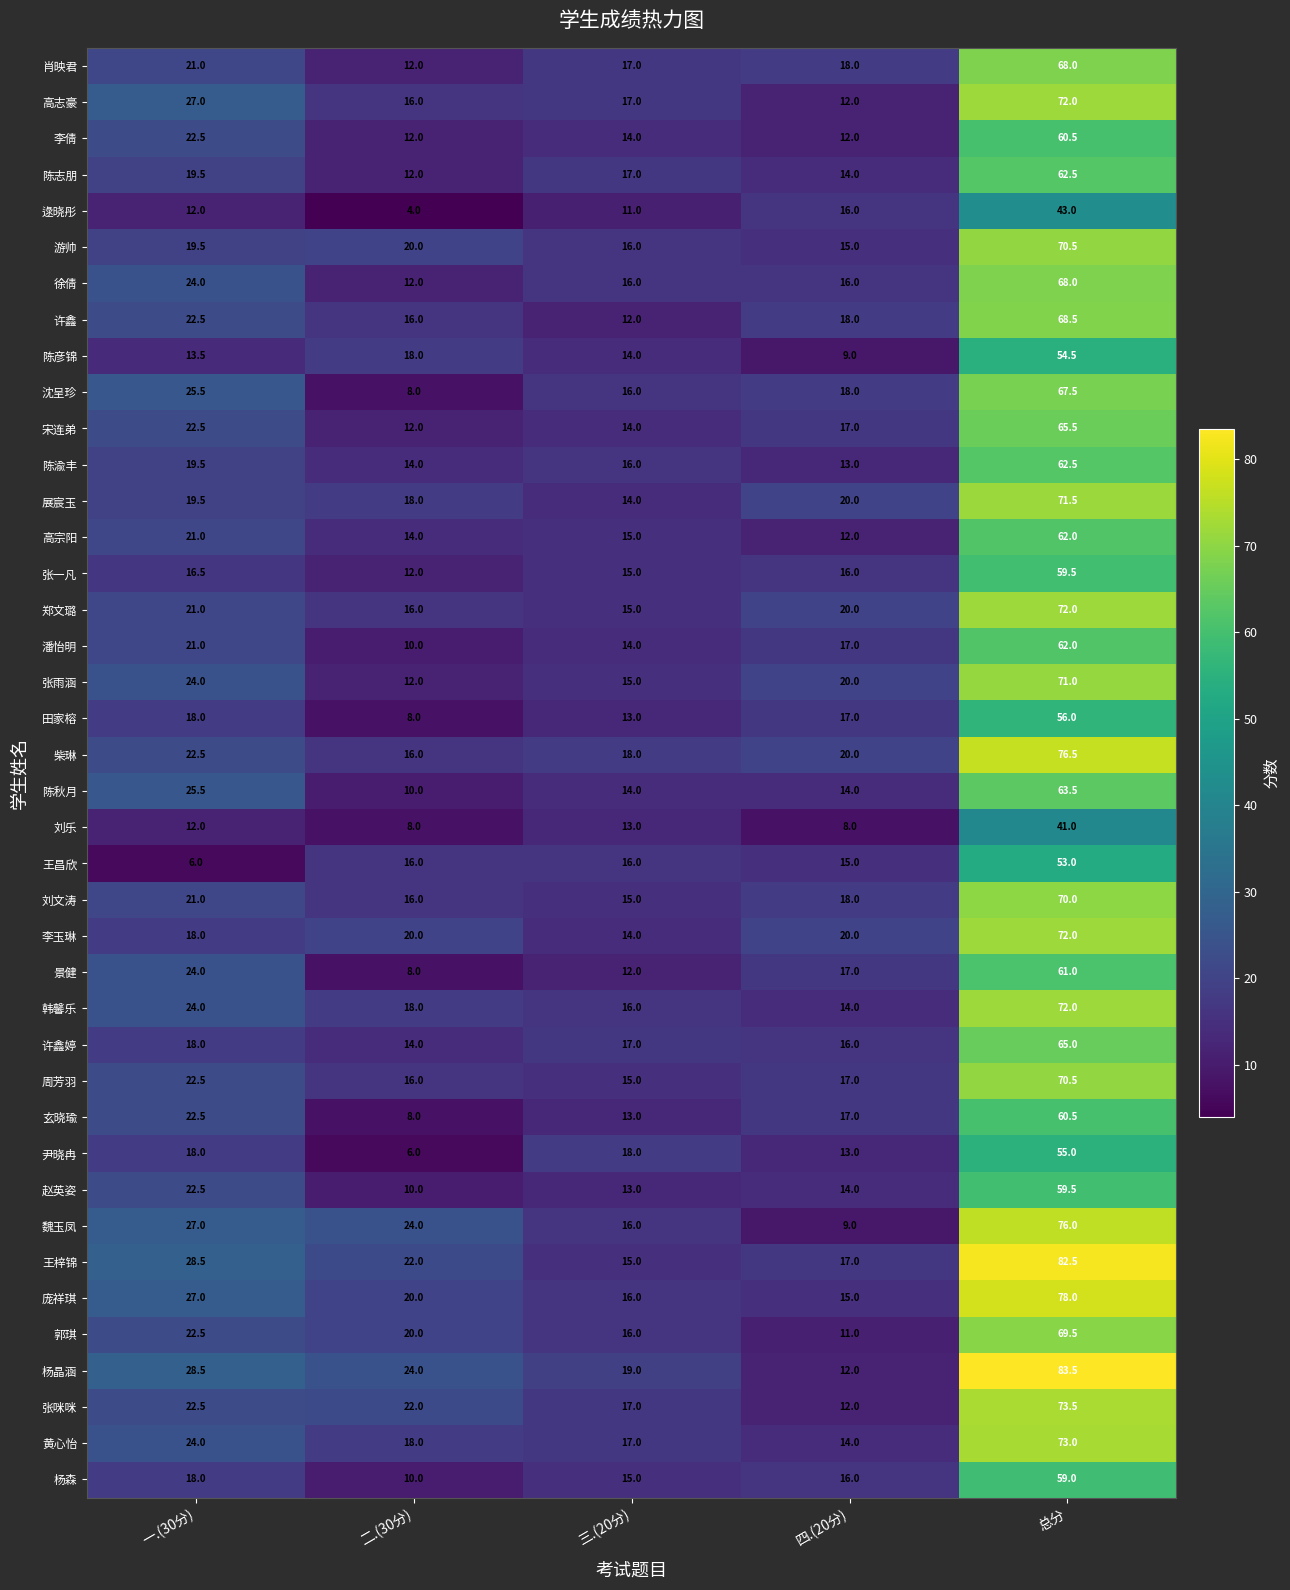

List the labels in order of 杨晶涵 value, largest first.

总分, 一.(30分), 二.(30分), 三.(20分), 四.(20分)